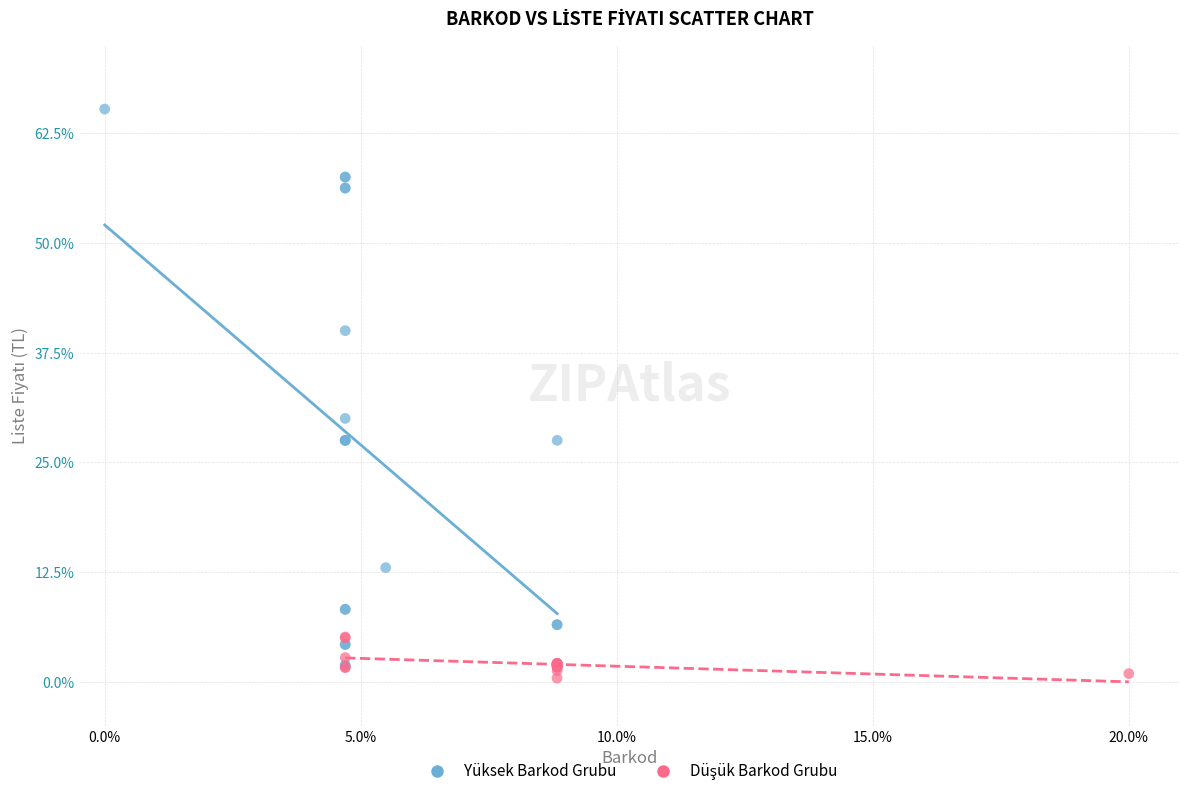

Which series has the largest Y range (max minus min)?

Yüksek Barkod Grubu